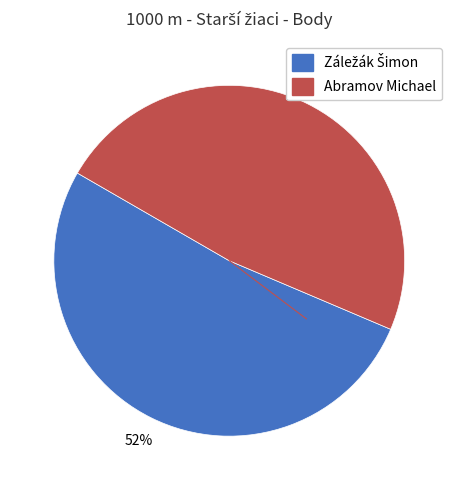

What is the smallest slice in the pie chart?

Abramov Michael